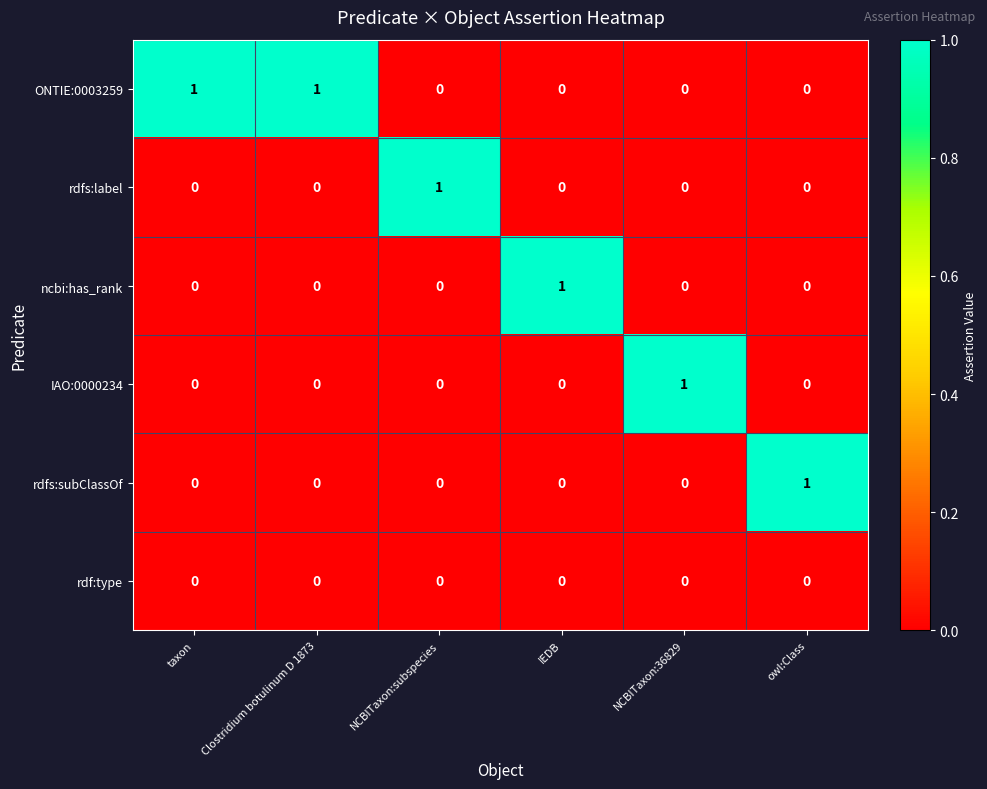

What is the difference between the highest and lowest values at NCBITaxon:36829?

1